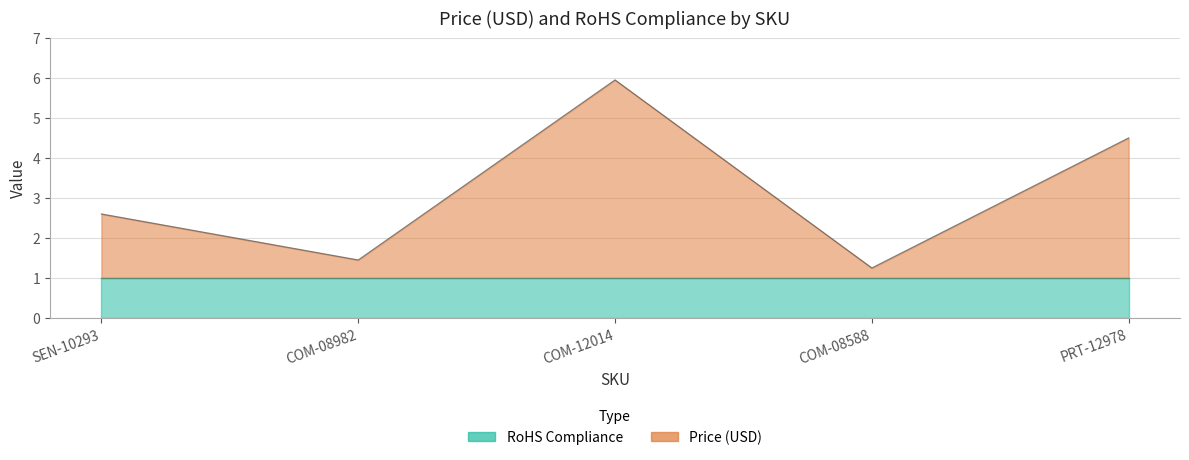

True or false: there are more than 1 points higher than both neighbors.

False